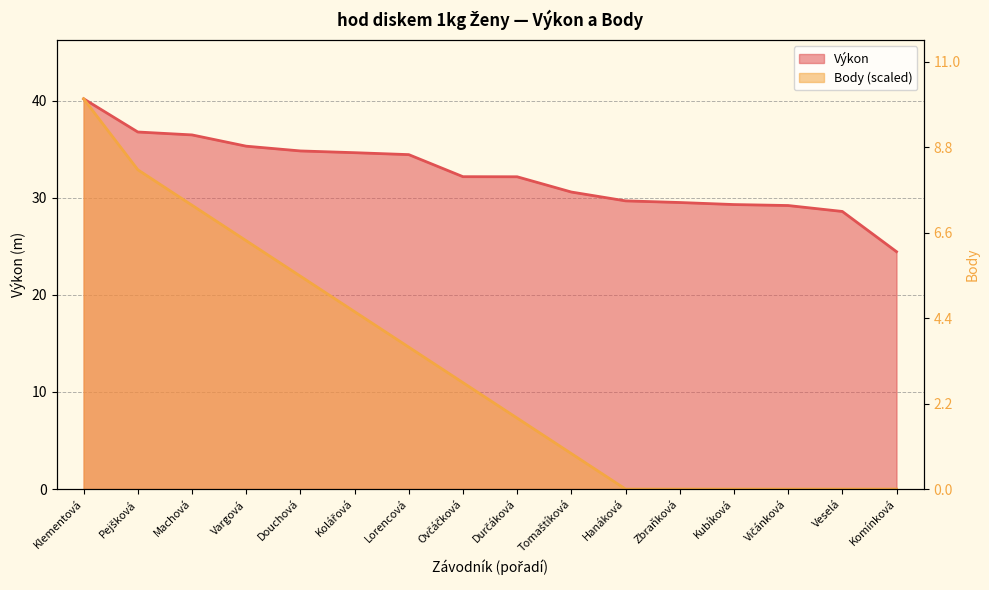

At how many categories does at least one series exceed 13?

16